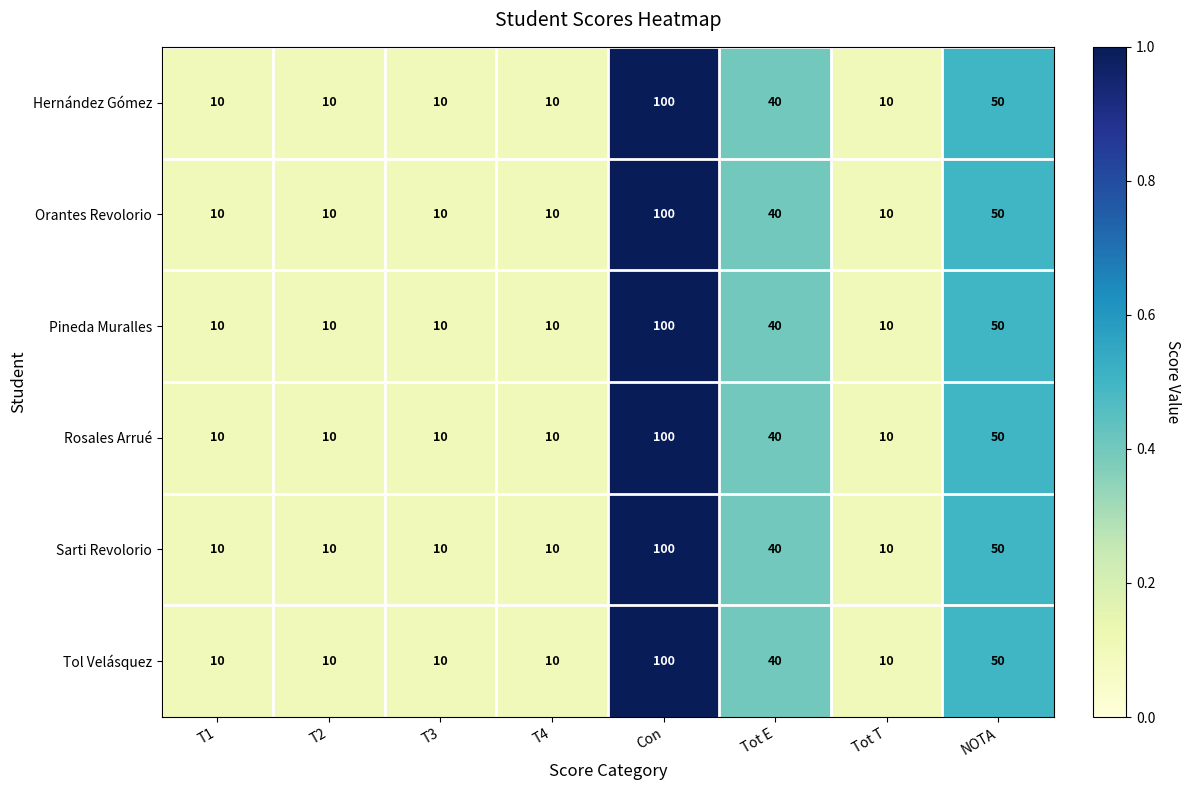

At how many categories does at least one series exceed 28?

3